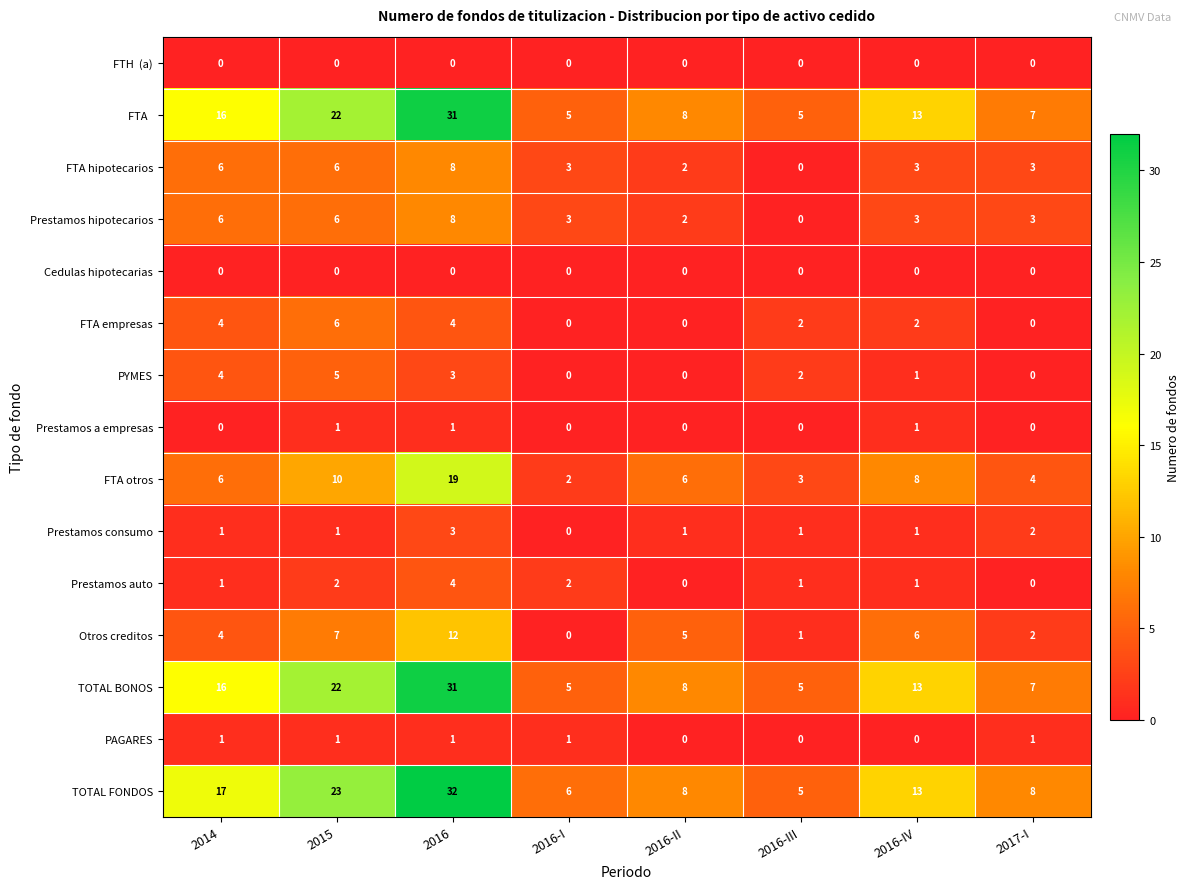

At which category is the sum across all series the highest?

2016